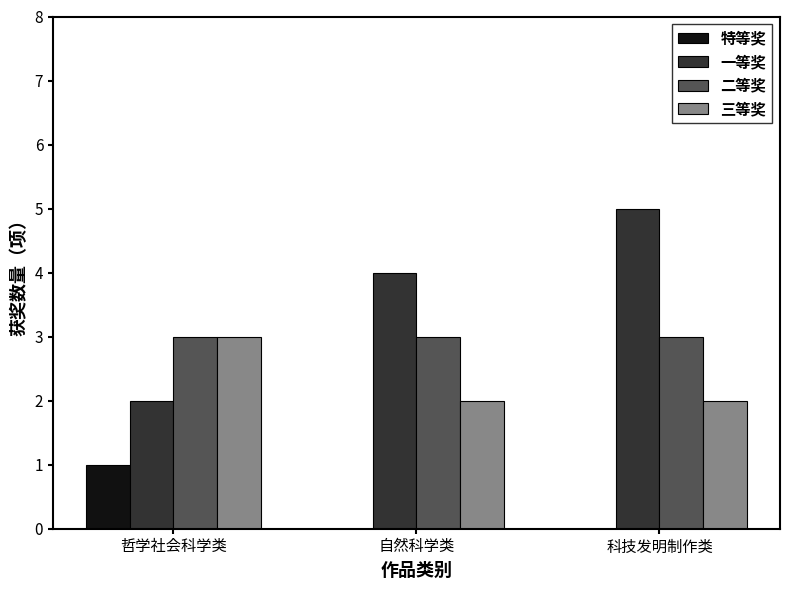

Is it true that 一等奖 equals 9 at 科技发明制作类?

False